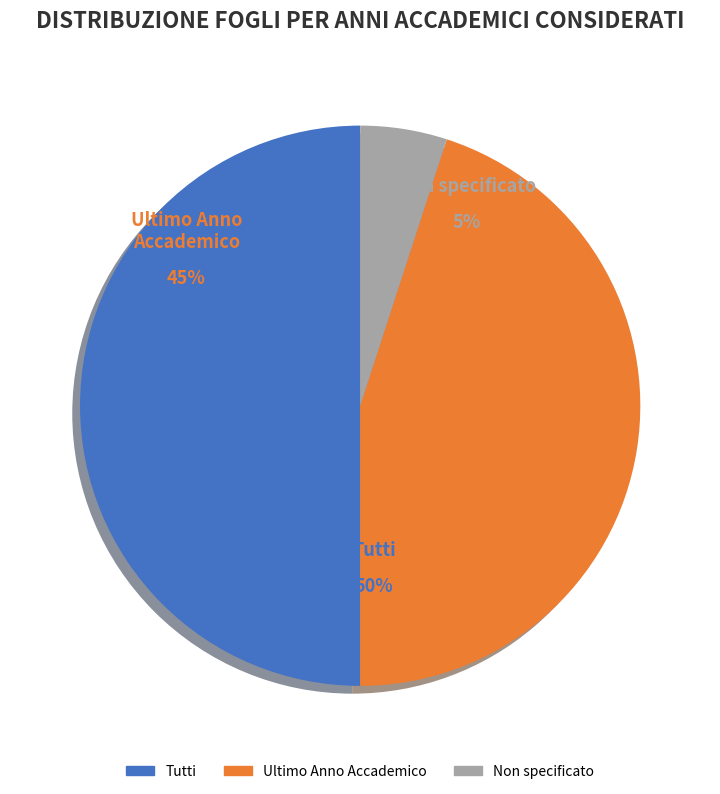

How many slices are in this pie chart?

3